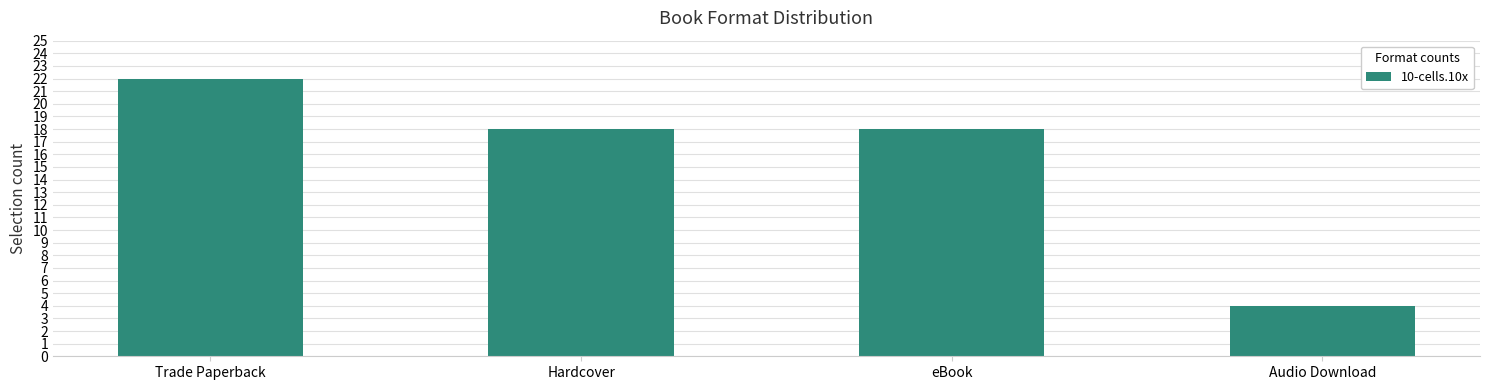

The value at Audio Download is 4. True or false?

True